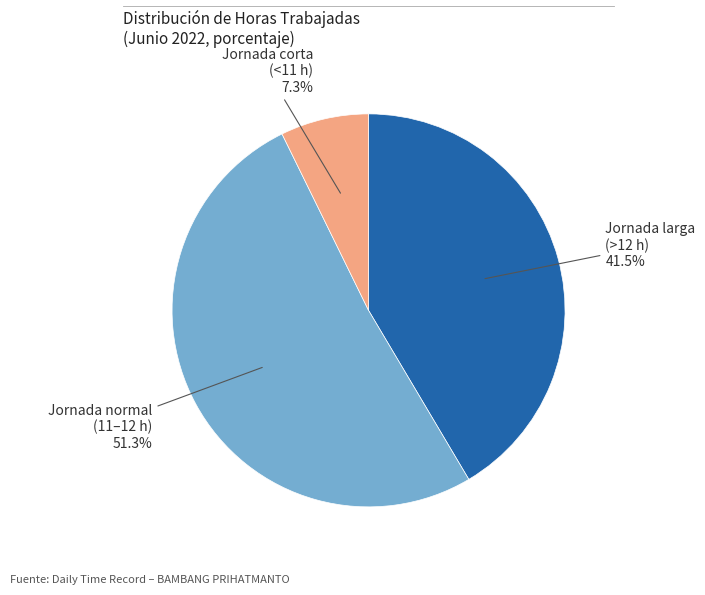

Is there any slice that represents more than half of the pie?

Yes